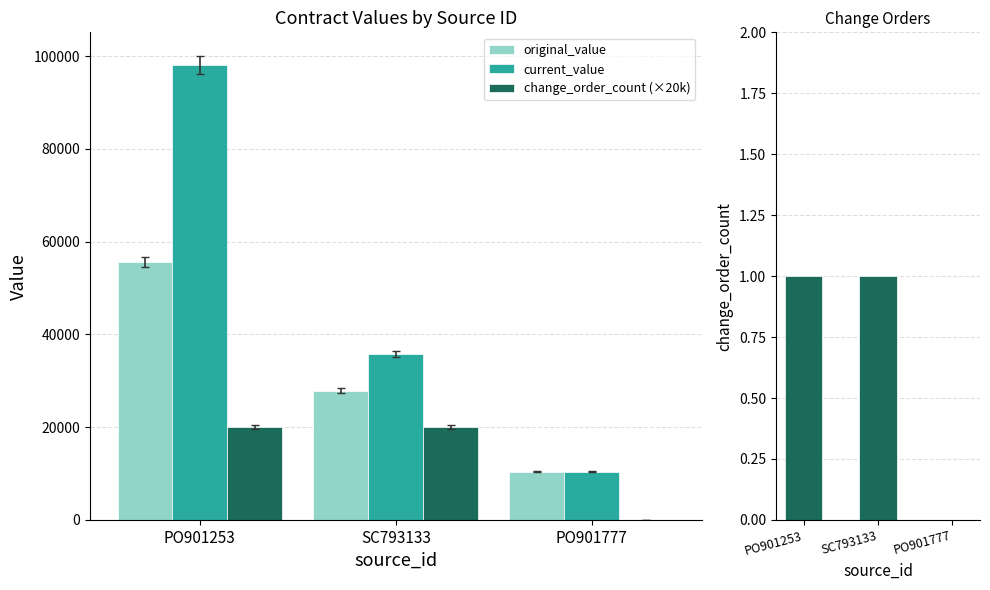

The change_order_count series shows 1.3 at SC793133. True or false?

False